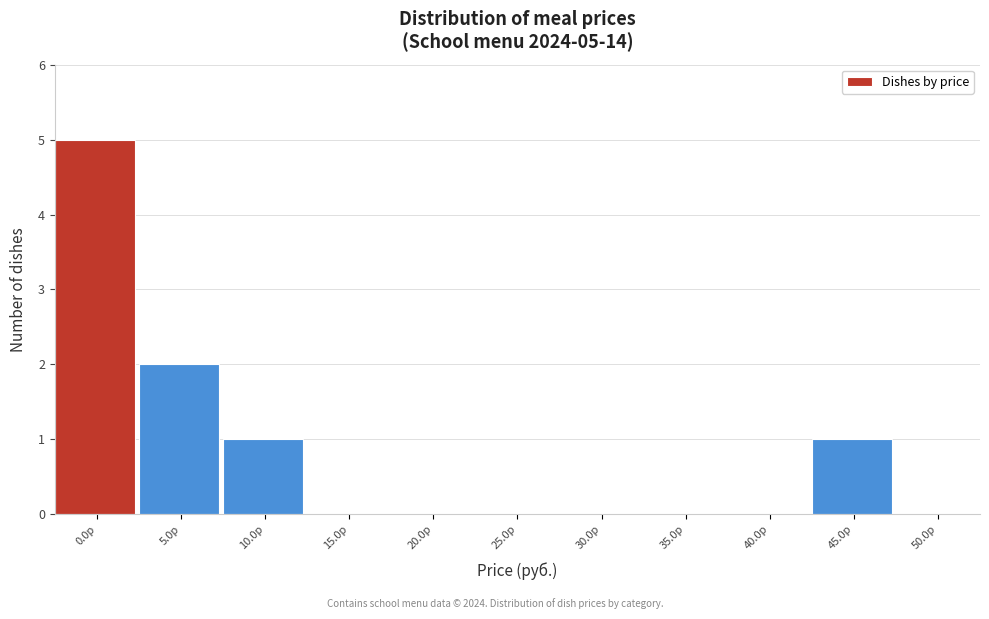

Reading left to right, list all the values displayed in this chart.

0.0р=5	5.0р=2	10.0р=1	15.0р=0	20.0р=0	25.0р=0	30.0р=0	35.0р=0	40.0р=0	45.0р=1	50.0р=0